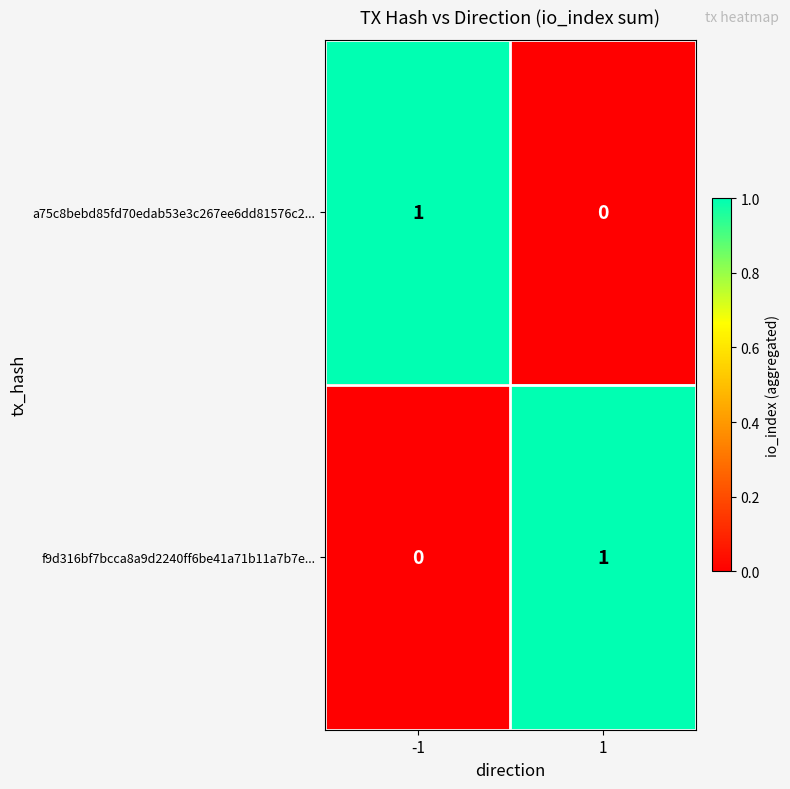

Count the number of data series in this chart.

2